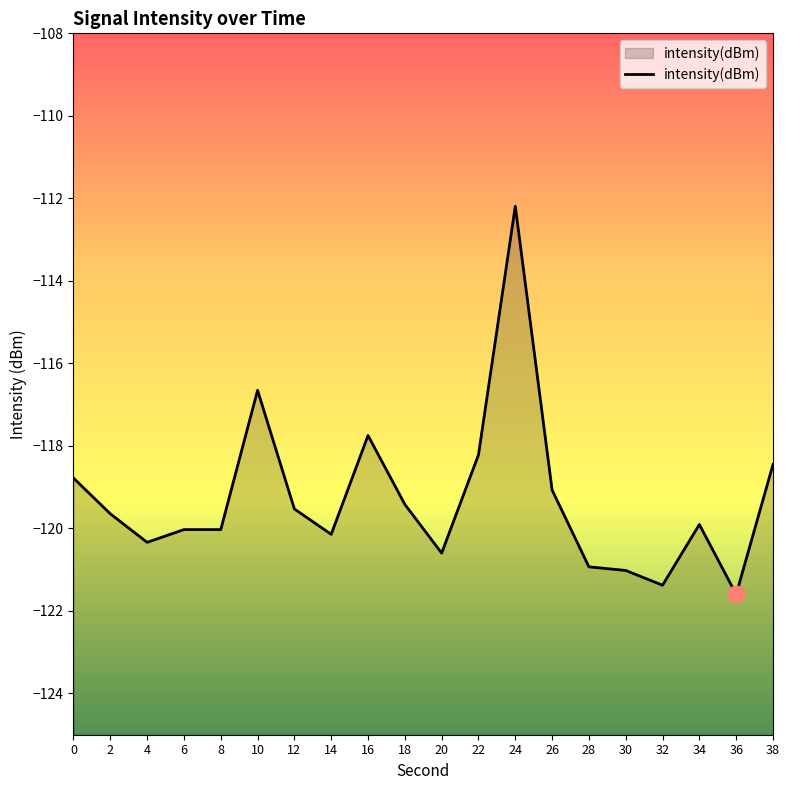

What is the difference between the maximum and minimum values?

9.4